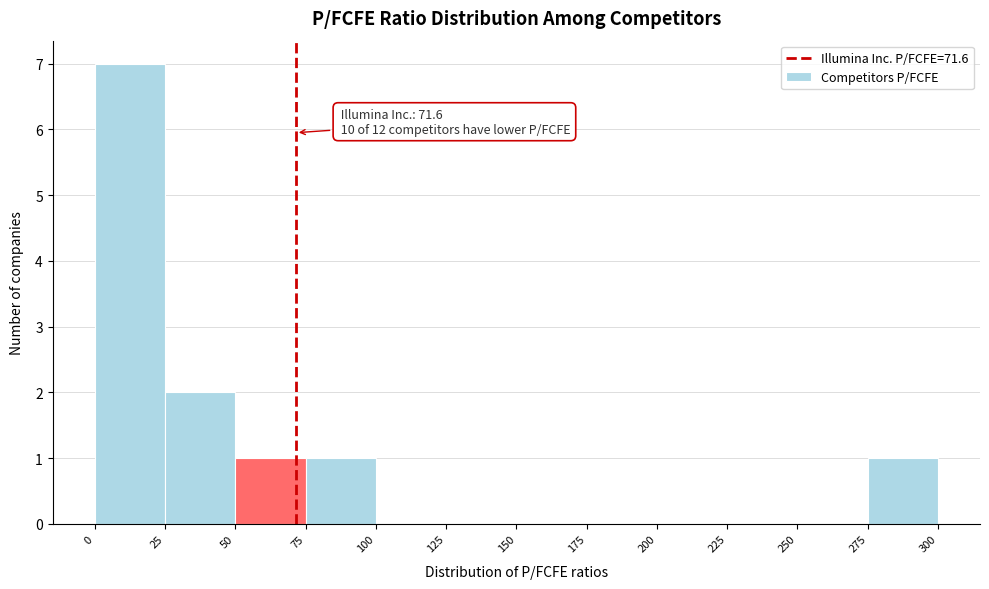

Which range on the x-axis has the tallest bar?

0 to 25